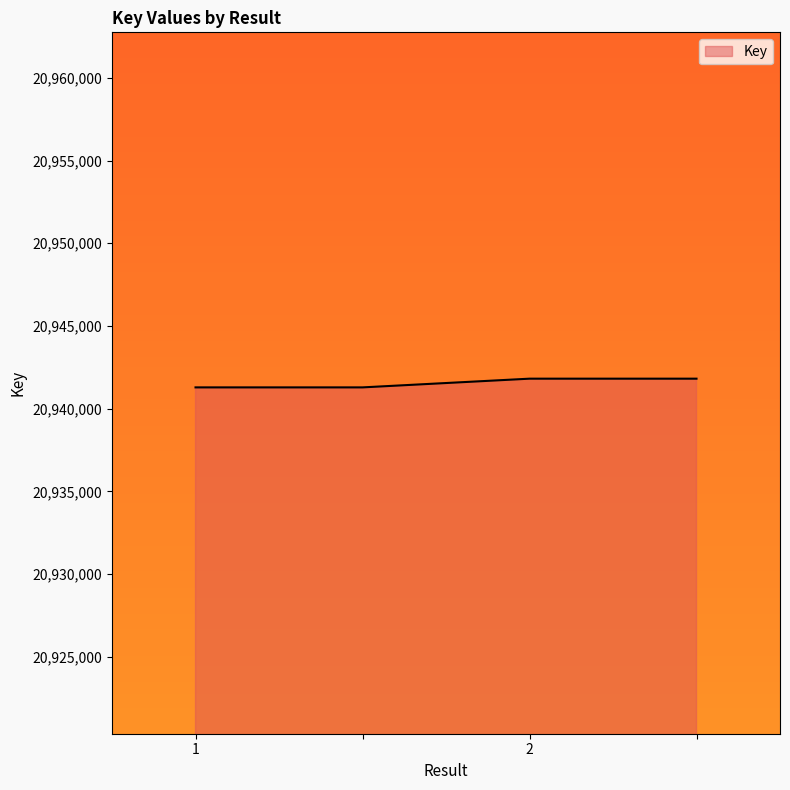

What is the sum of all values?

83766202